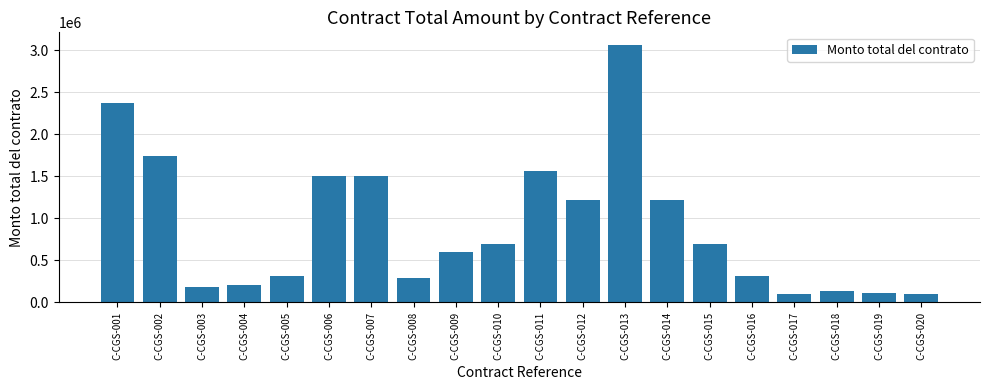

What is the sum of all values?

17961524.3